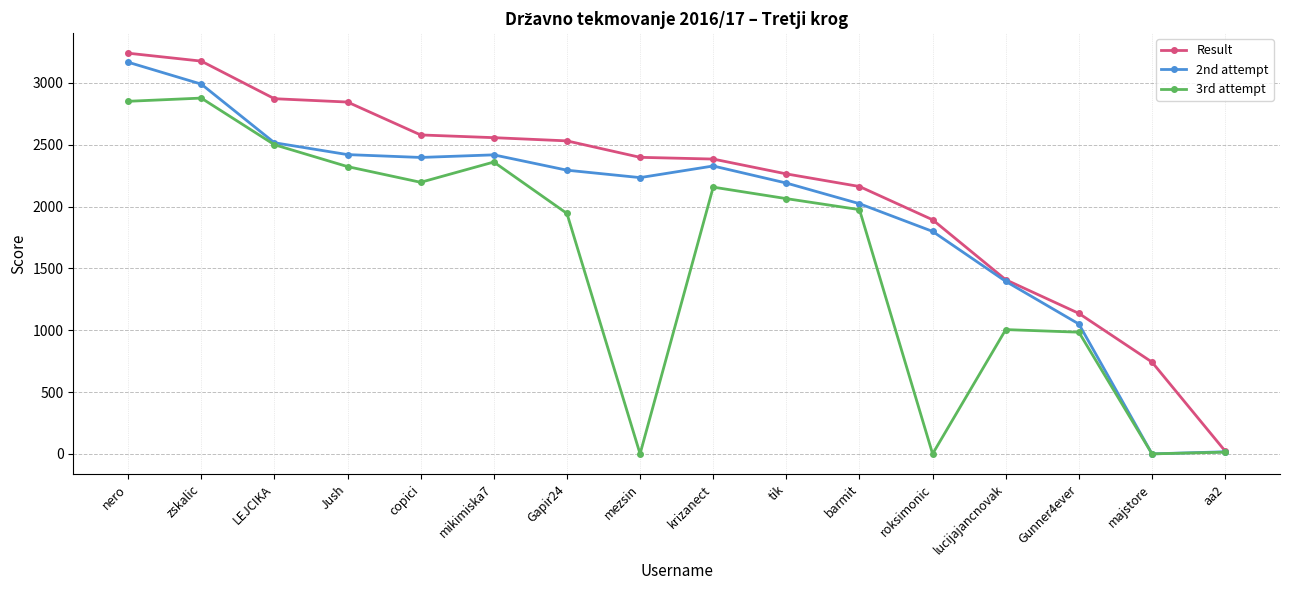

Rank the series at copici from lowest to highest value.

3rd attempt, 2nd attempt, Result